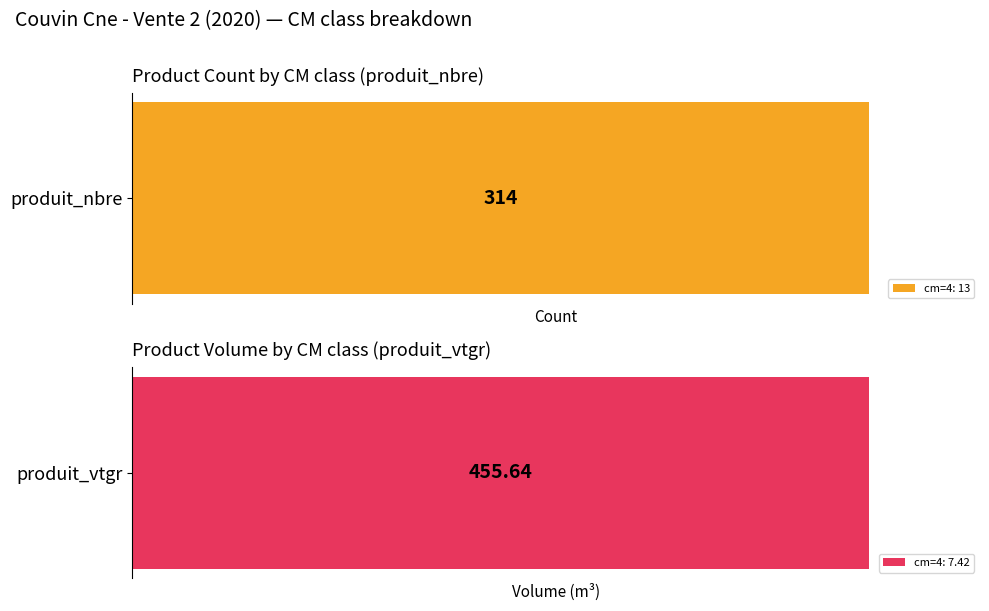

Rank the series at 7 from lowest to highest value.

produit_nbre, produit_vtgr